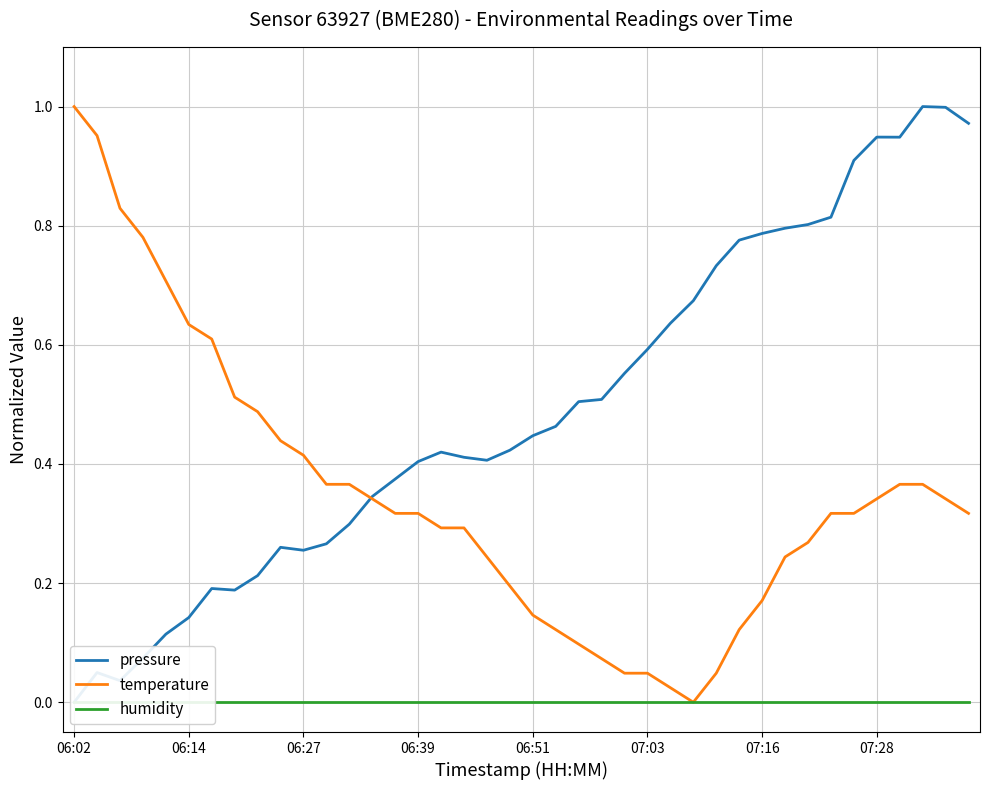

What is the total value across all series at 06:51?

0.6